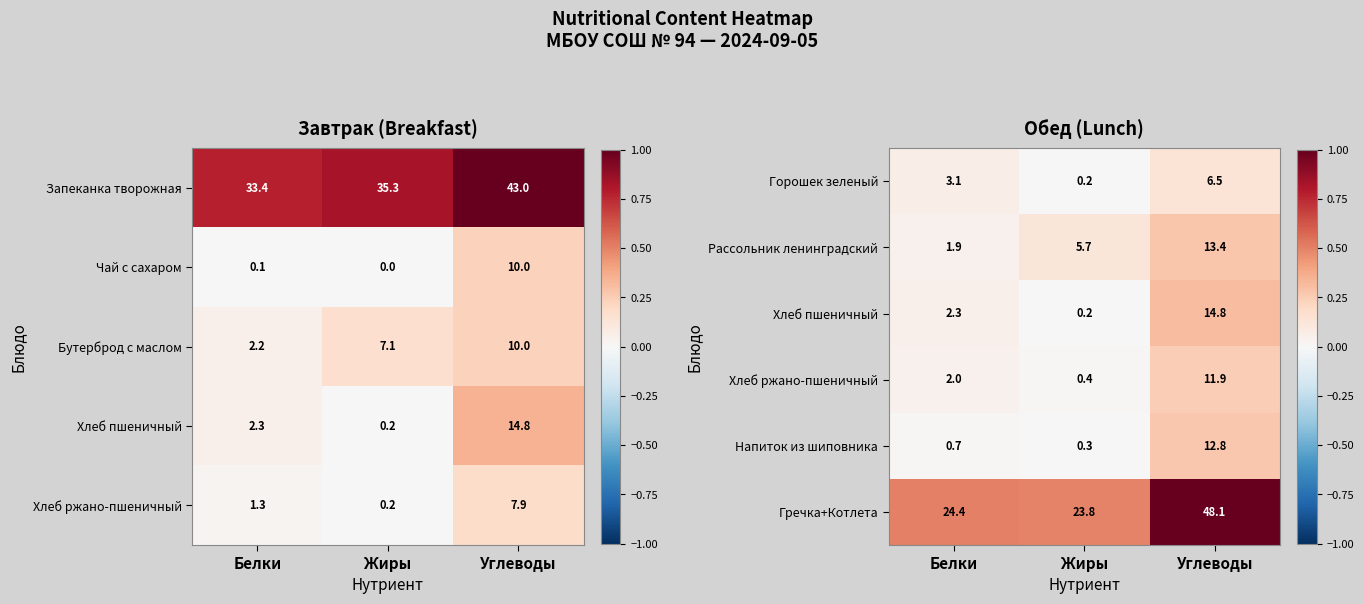

How many series are shown in this chart?

6